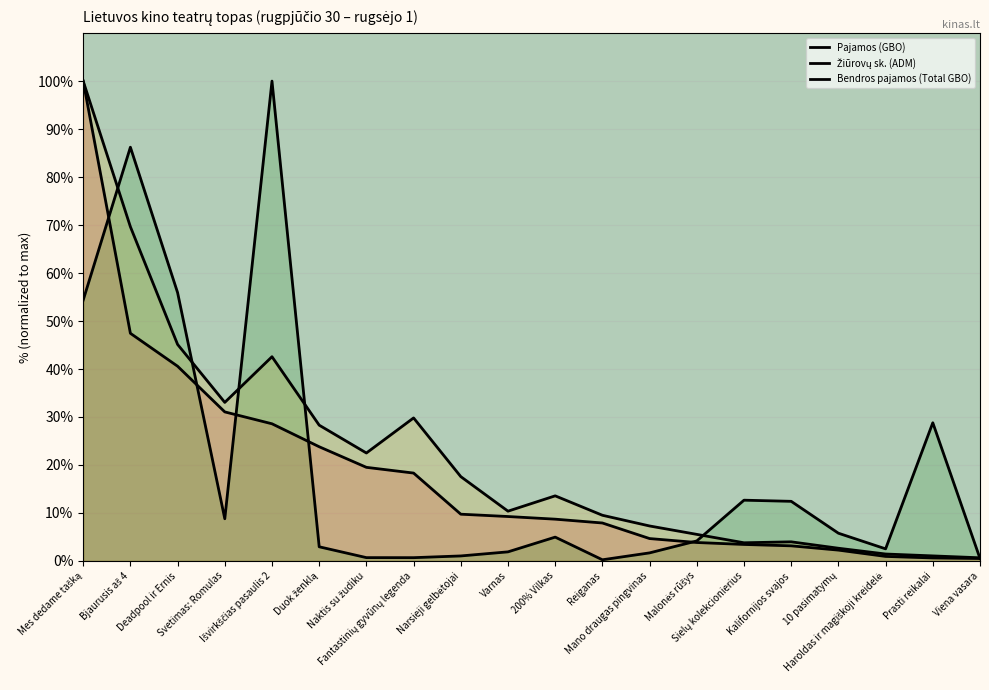

What is the total value across all series at 200% Vilkas?

27.2